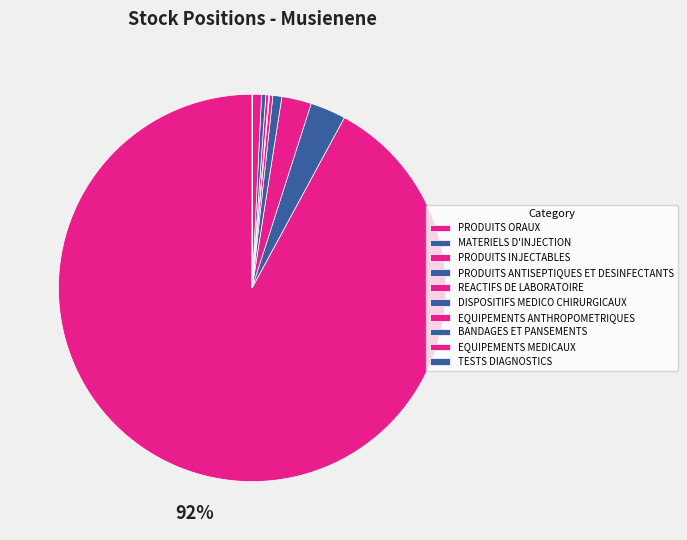

Is it true that PRODUITS ANTISEPTIQUES ET DESINFECTANTS is 11% of the pie?

False